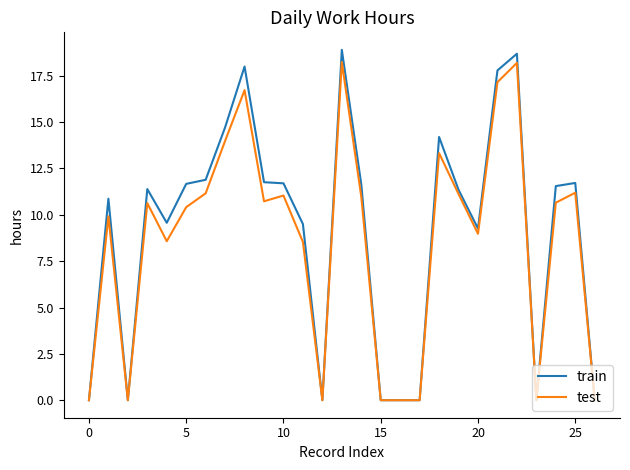

What is the highest value of the test series?

18.2